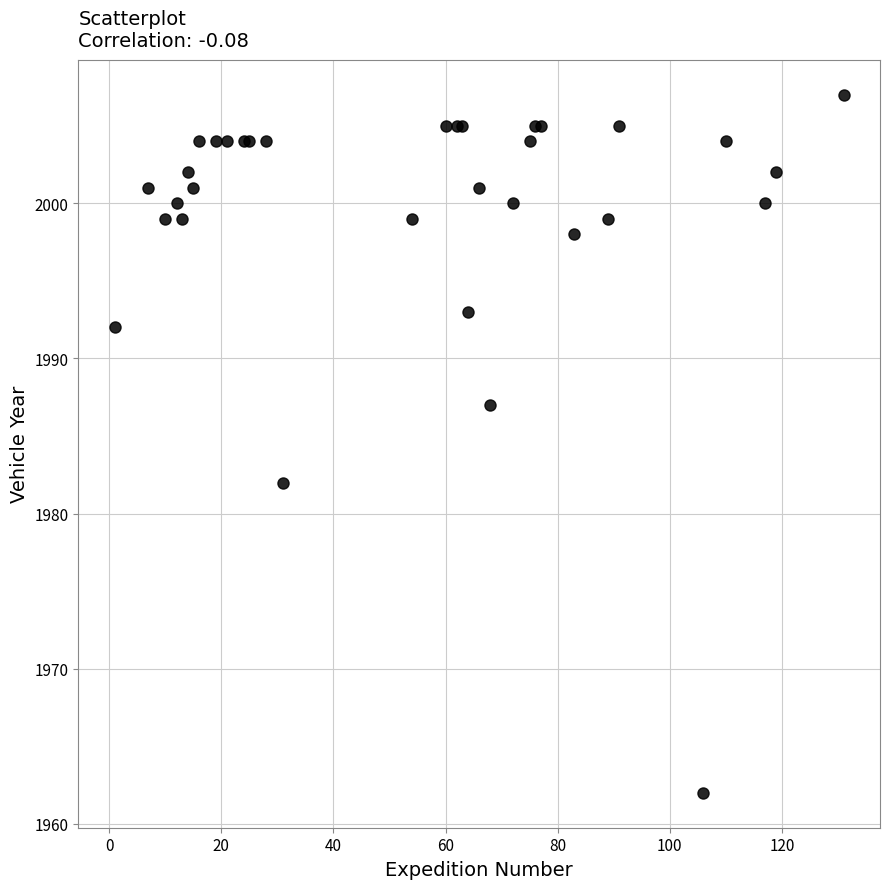

What Y value in the scatter plot is closest to 1984?

1982